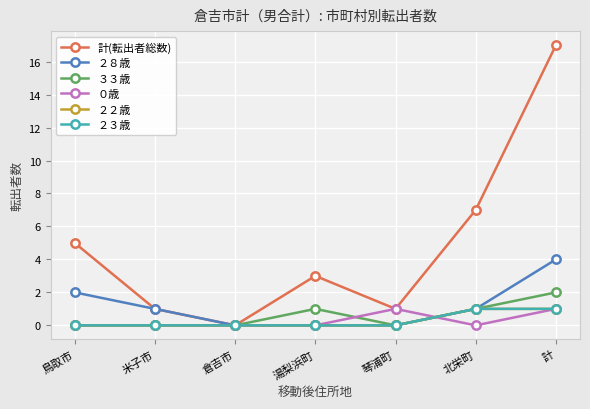

Is this an area chart (filled region under the line)?

No